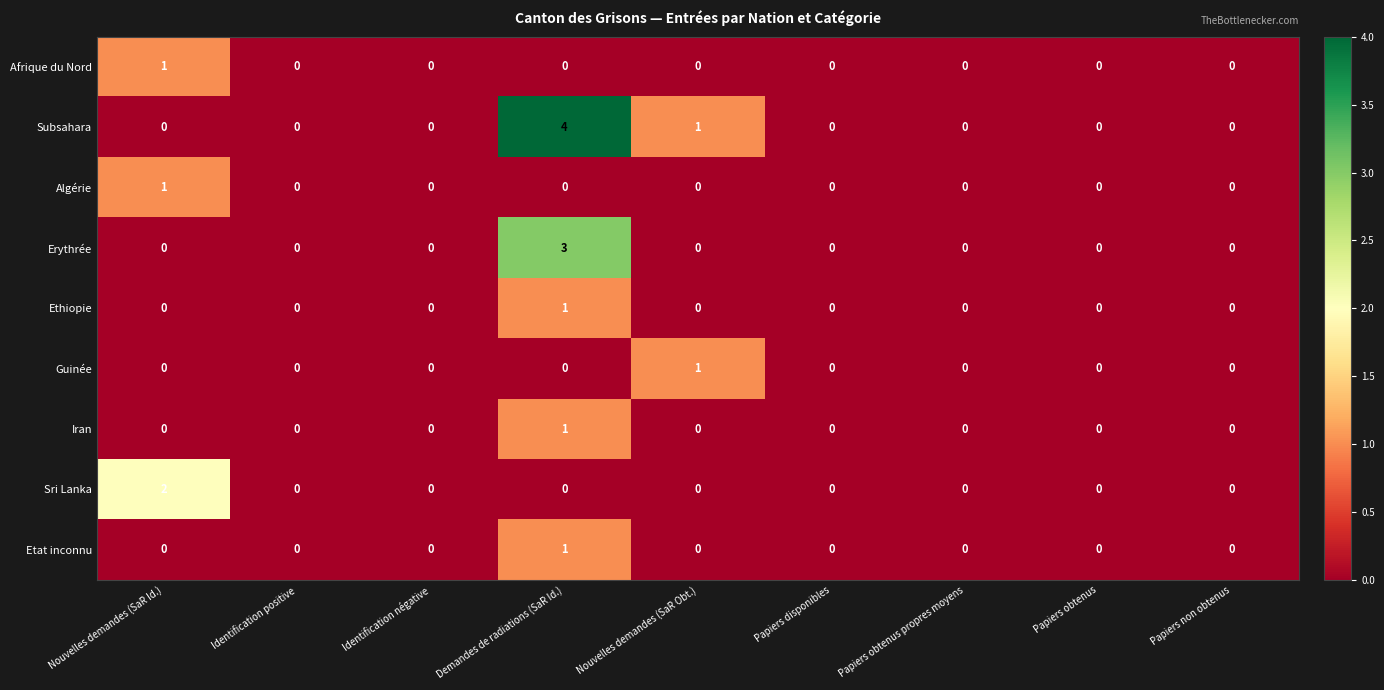

At which category is the sum across all series the highest?

Demandes de radiations (SaR Id.)